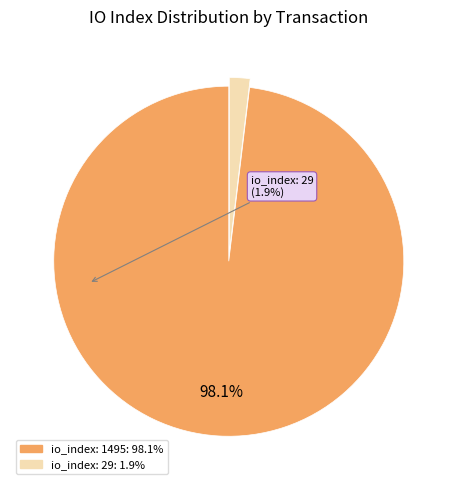

Which category accounts for the majority?

io_index: 1495